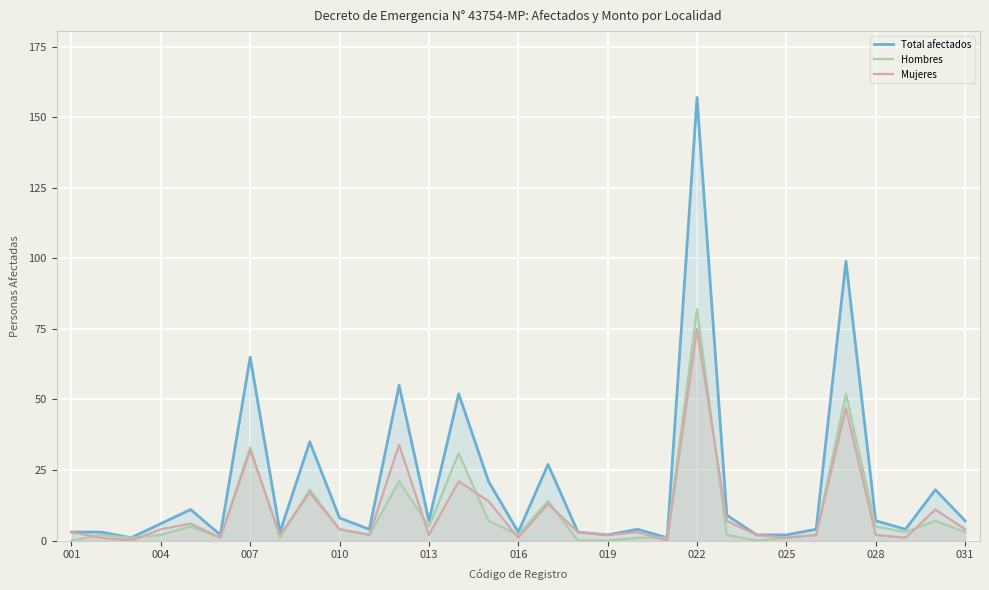

At 001, list the series in order from largest to smallest.

Total afectados, Mujeres, Hombres